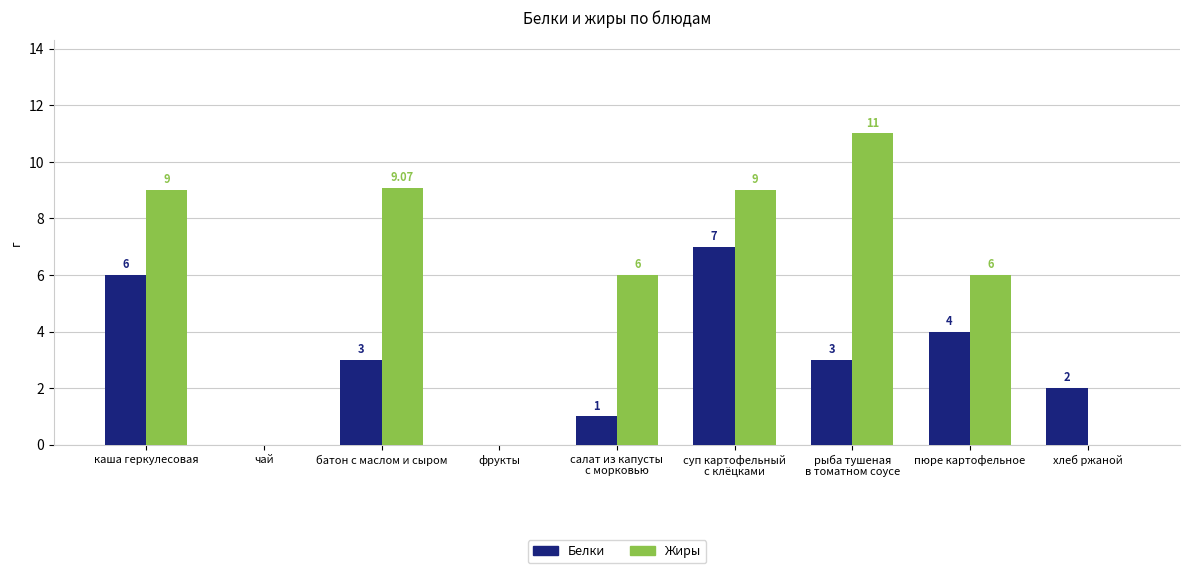

Reading left to right, what are all the values shown in this chart?

Белки: 6.0	0.0	3.0	0.0	1.0	7.0	3.0	4.0	2.0
Жиры: 9.0	0.0	9.1	0.0	6.0	9.0	11.0	6.0	0.0